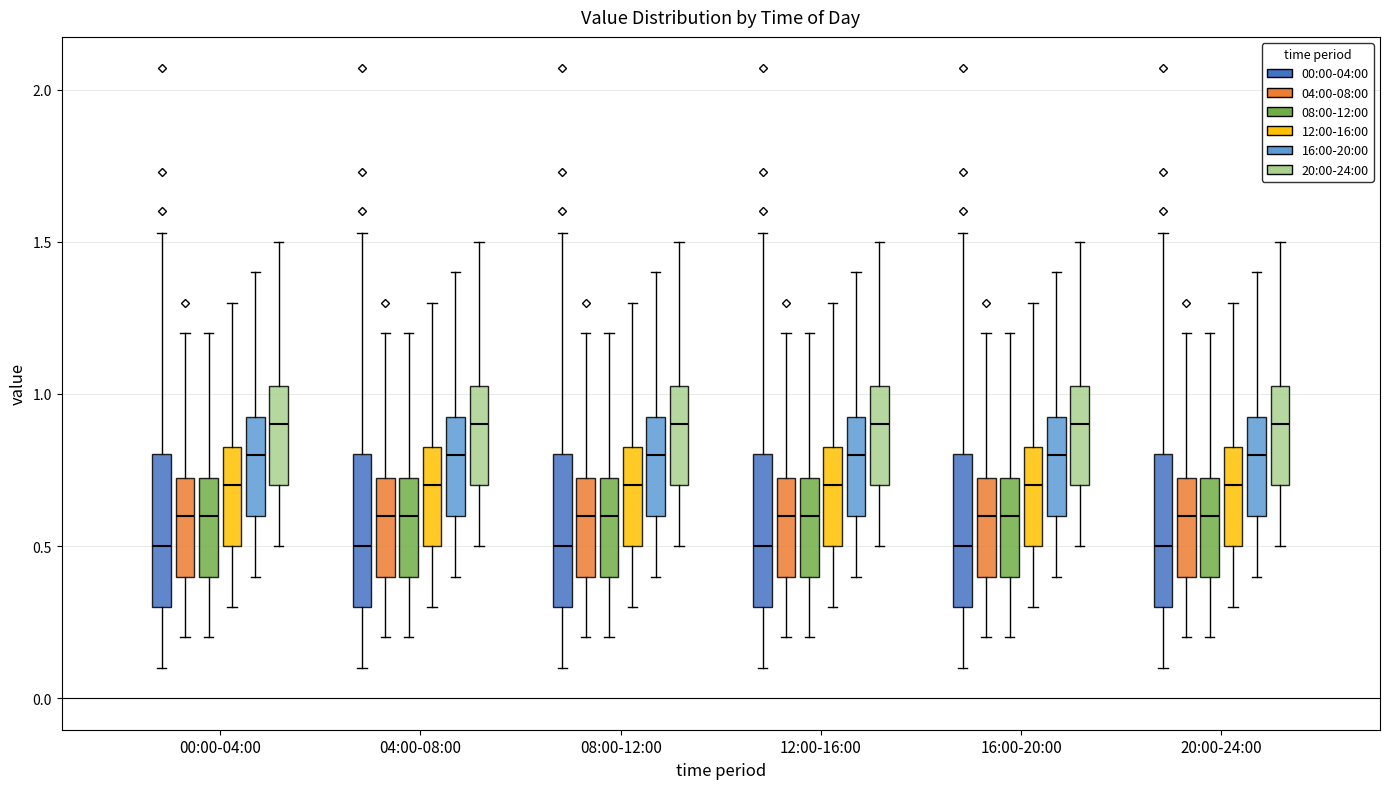

Where does the median line of the box for 04:00-08:00 (08:00-12:00) sit on the y-axis? The values are not printed on the chart, so give them approximately, as read against the axis.

0.60